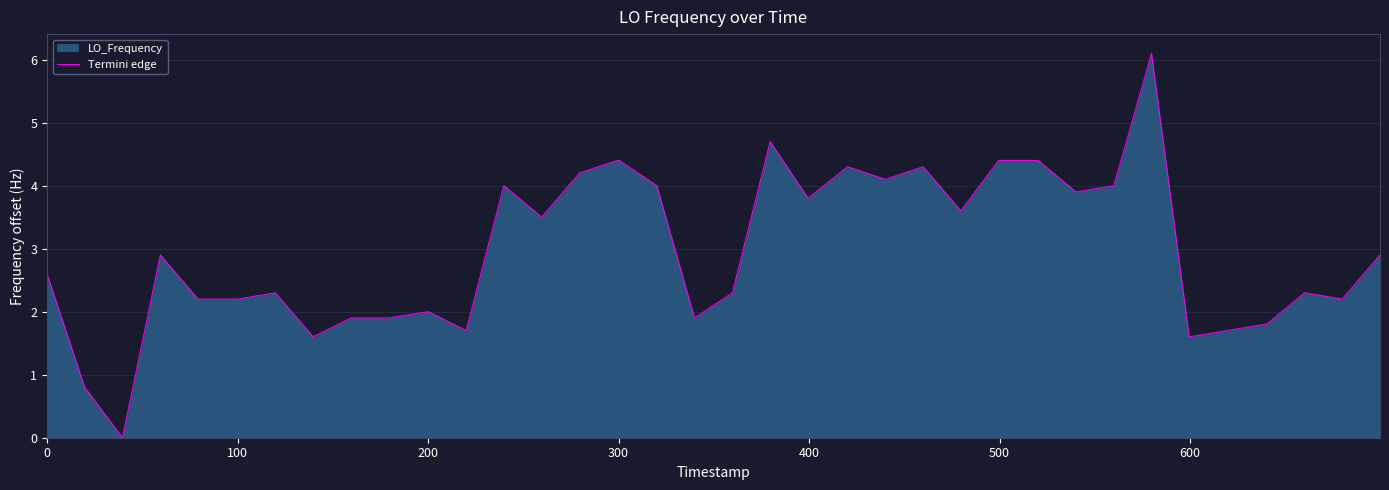

What is the greatest value displayed?

6.1